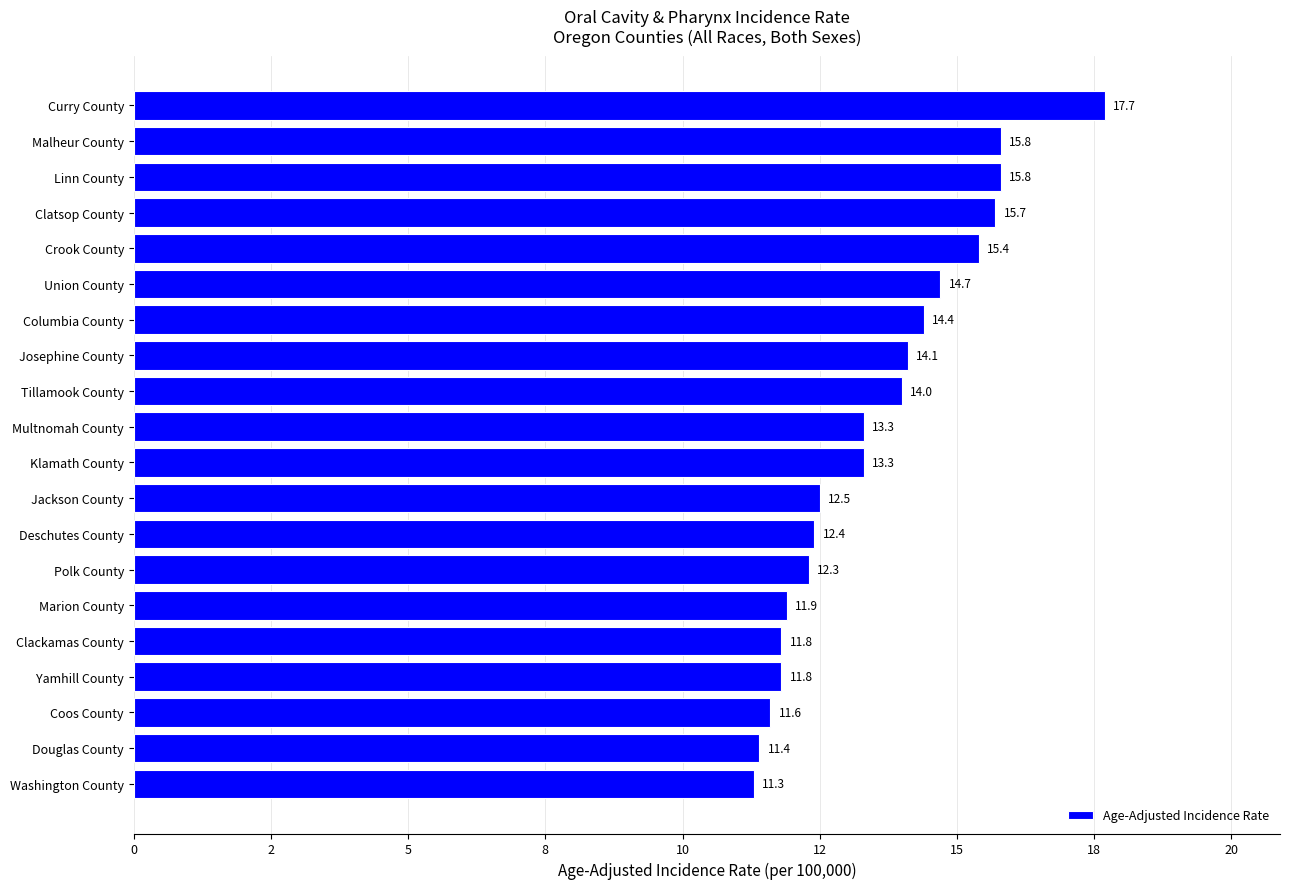

Are the bars horizontal?

Yes